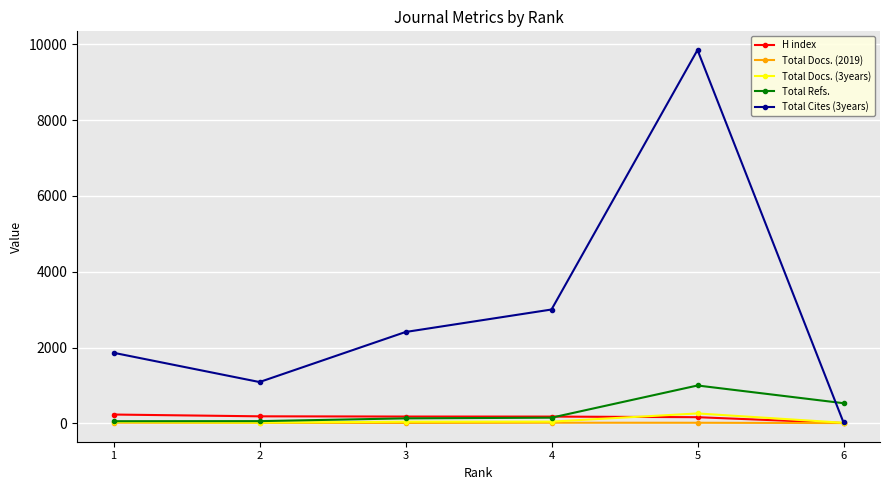

Is the value of Total Cites (3years) at 2 greater than the value of H index at 5?

Yes